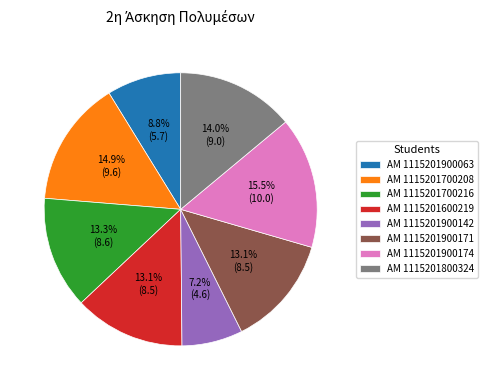

To the nearest percent, what is the average slice percentage?

12%